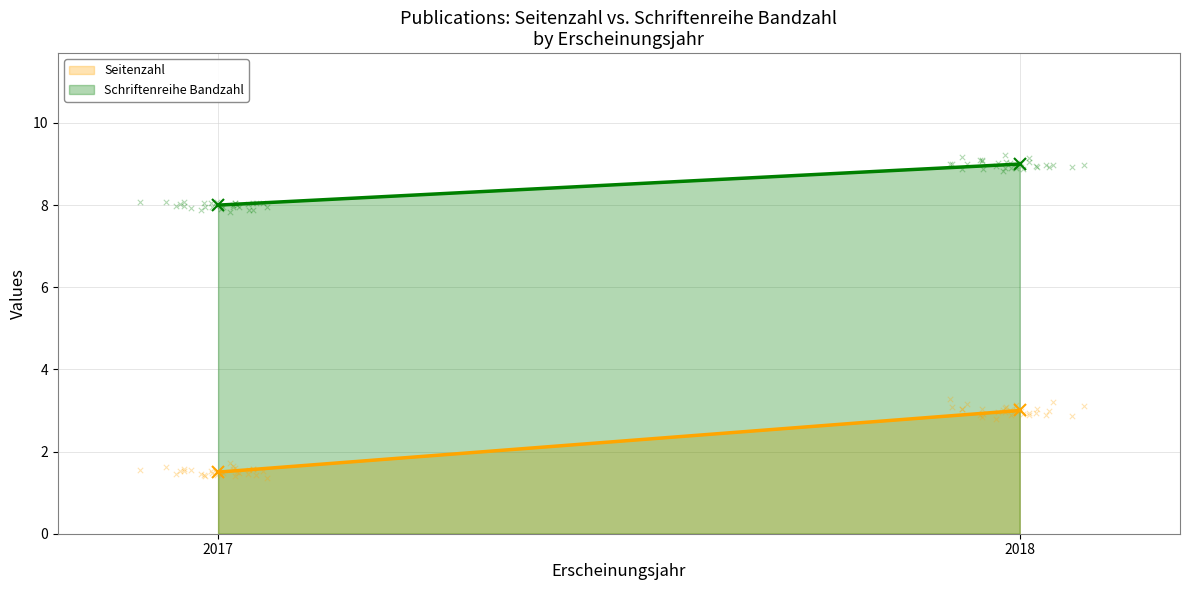

Is the value of Schriftenreihe Bandzahl at 2017 greater than the value of Seitenzahl at 2018?

Yes